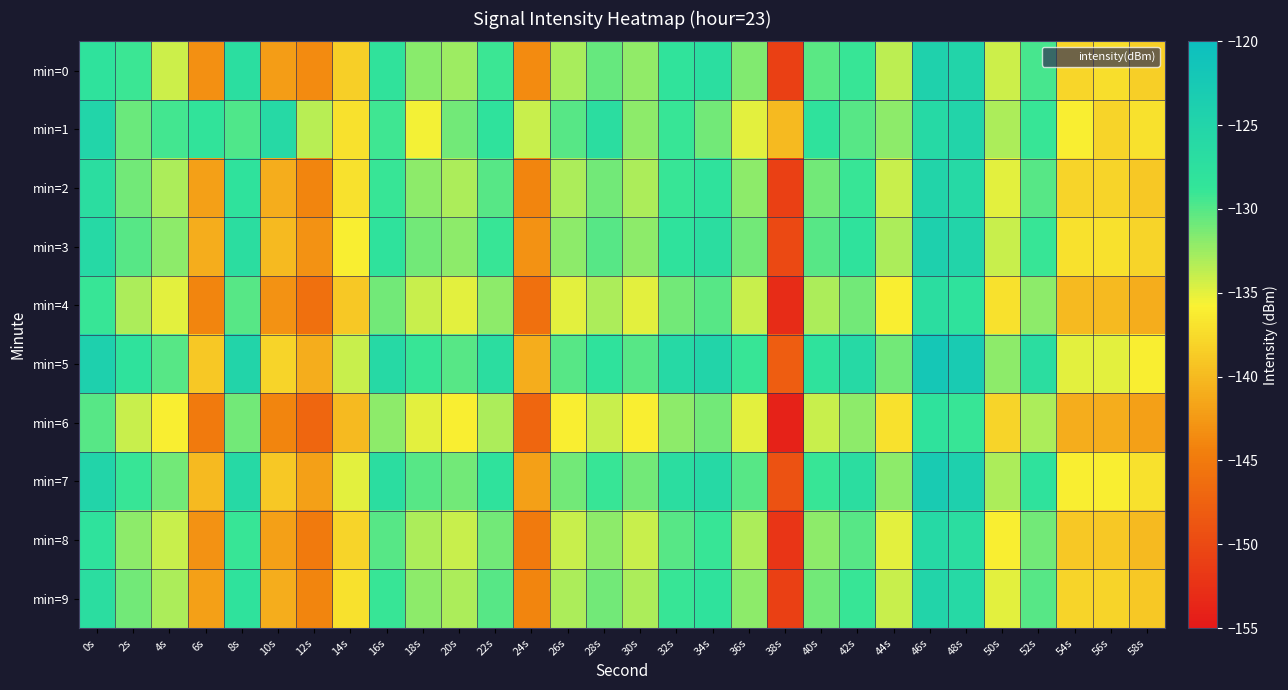

Which label corresponds to the smallest value in the chart?

38s